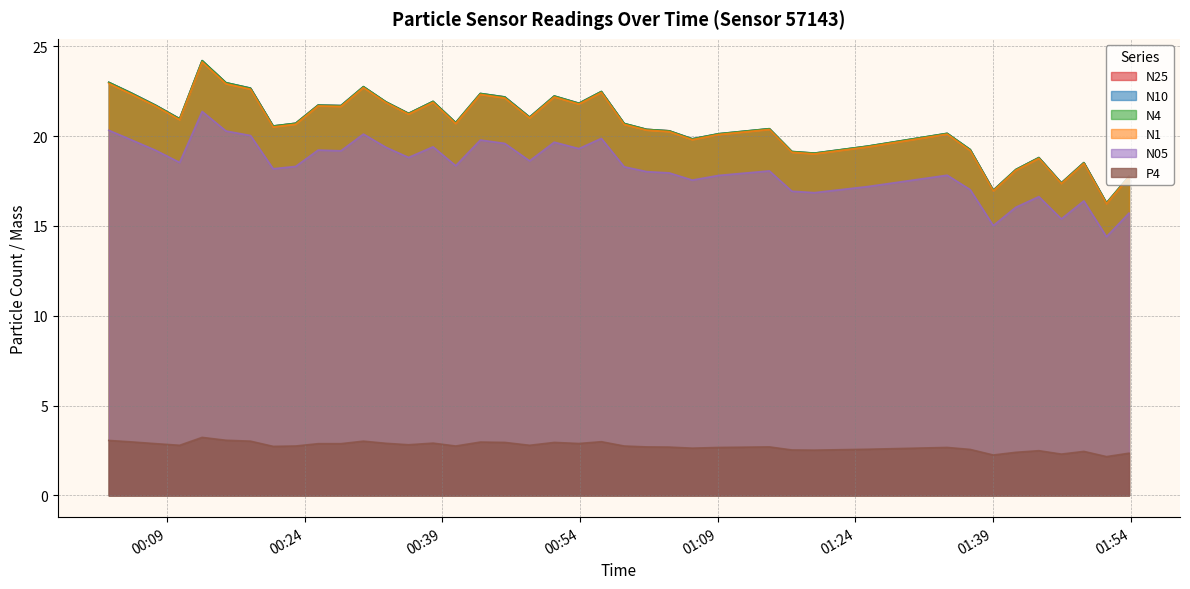

True or false: N05 has more than 2 points higher than both neighbors.

True